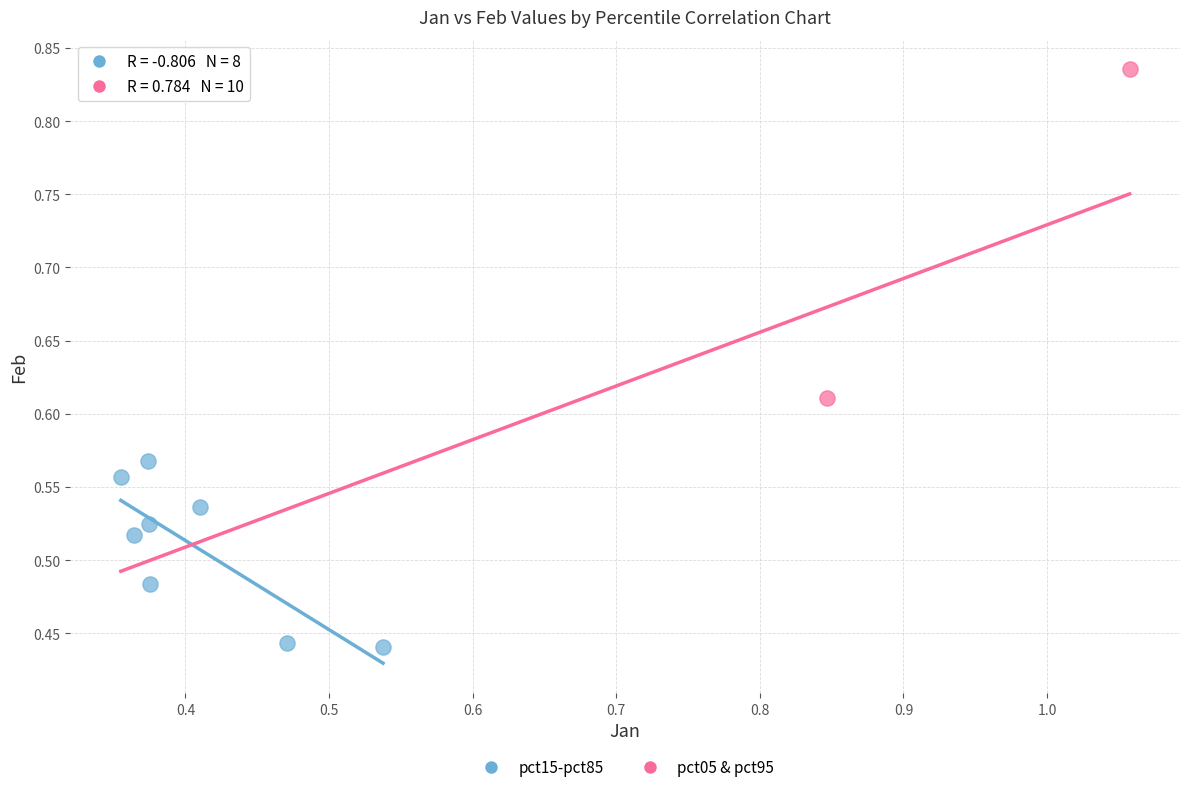

What are all the series names shown in the legend?

pct15-pct85, pct05 & pct95